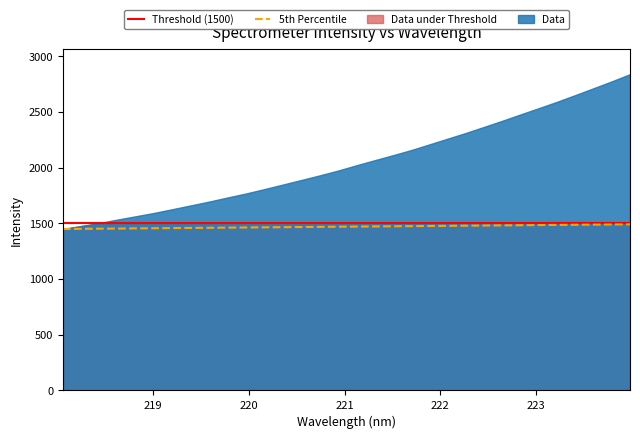

How many values are below 1470?

16